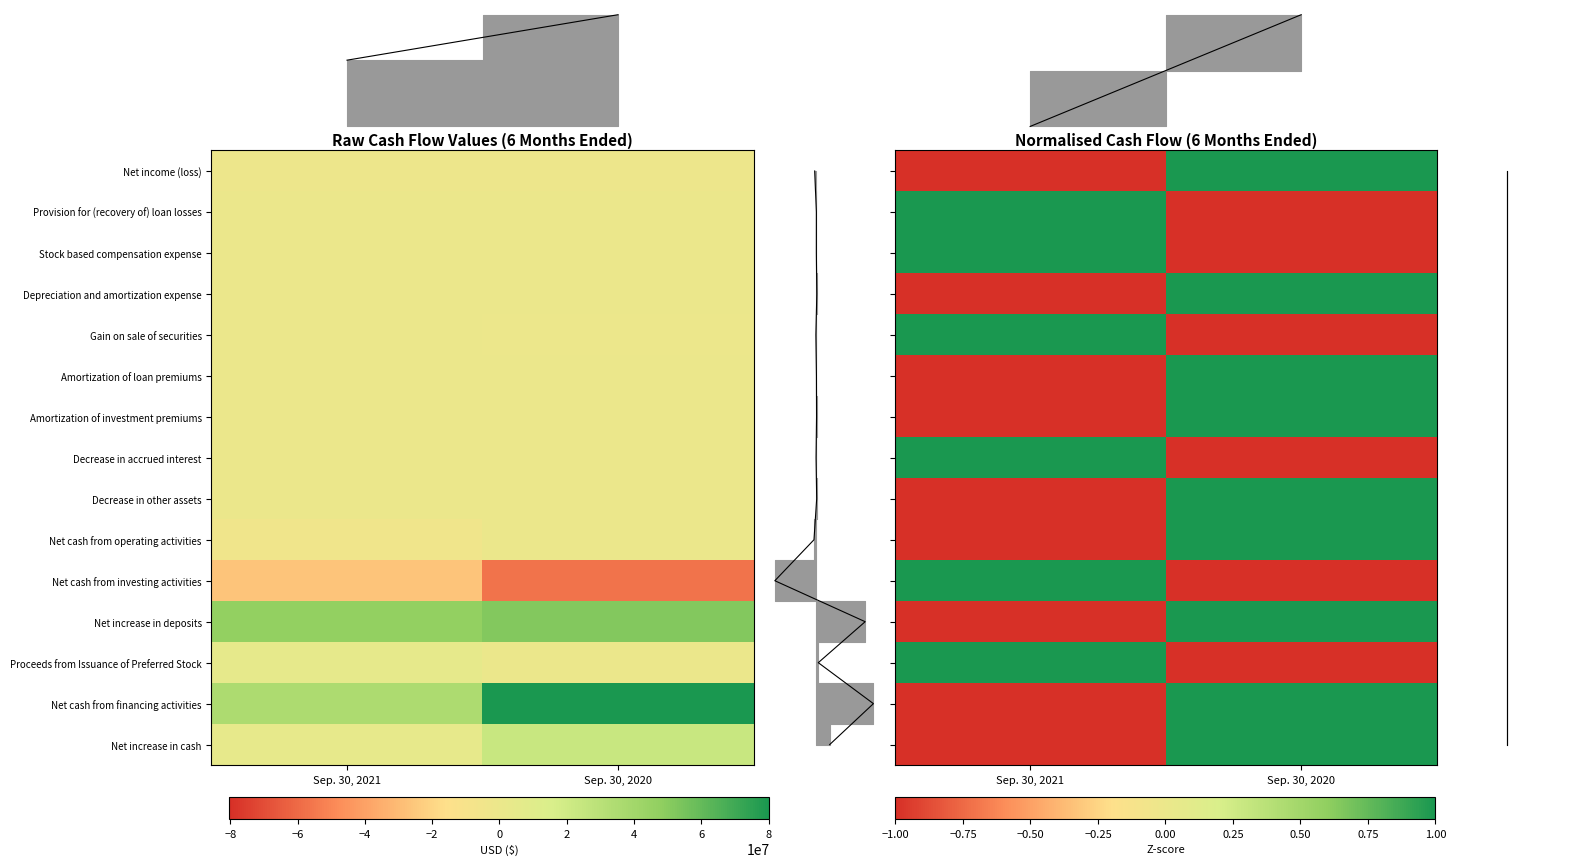

Between Sep. 30, 2021 and Sep. 30, 2020, which is larger?

Sep. 30, 2020